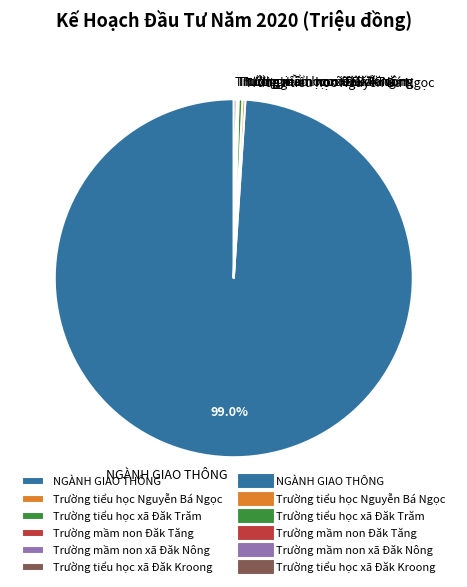

Which category has the biggest portion of the pie?

NGÀNH GIAO THÔNG